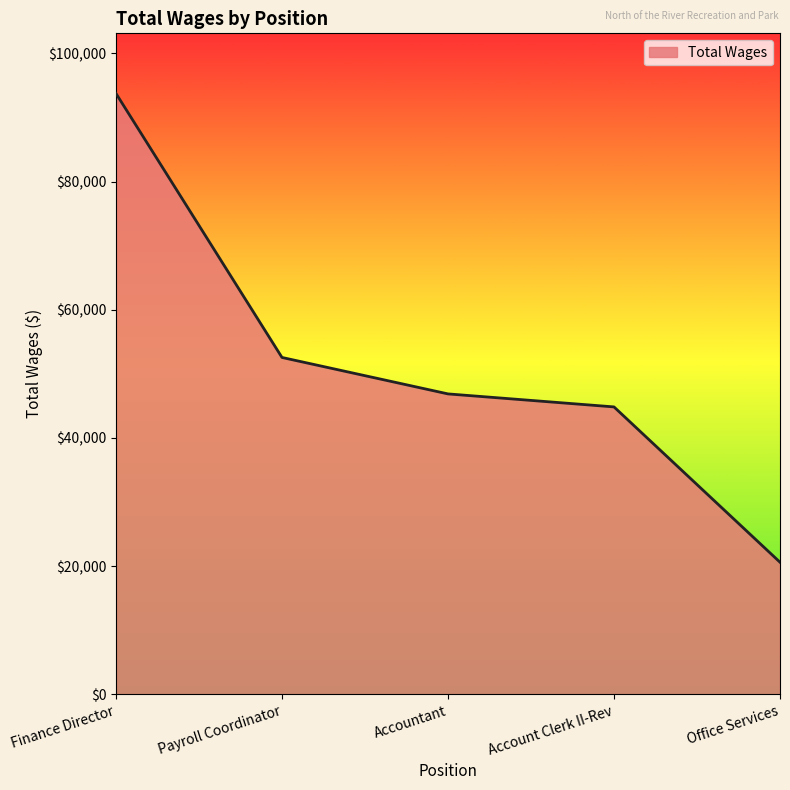

How many series are shown in this chart?

1